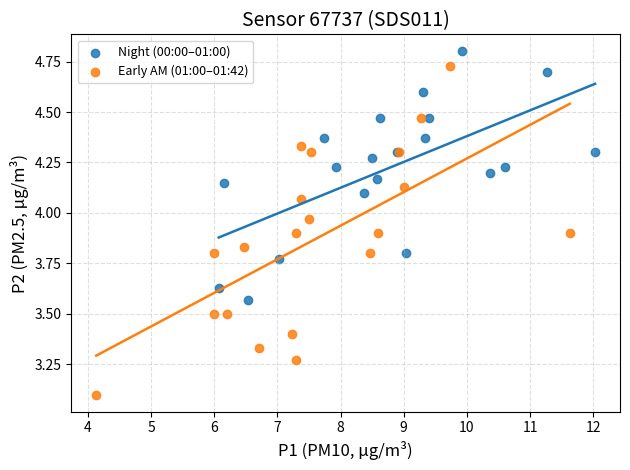

Which series has the widest spread of Y values?

Early AM (01:00–01:42)